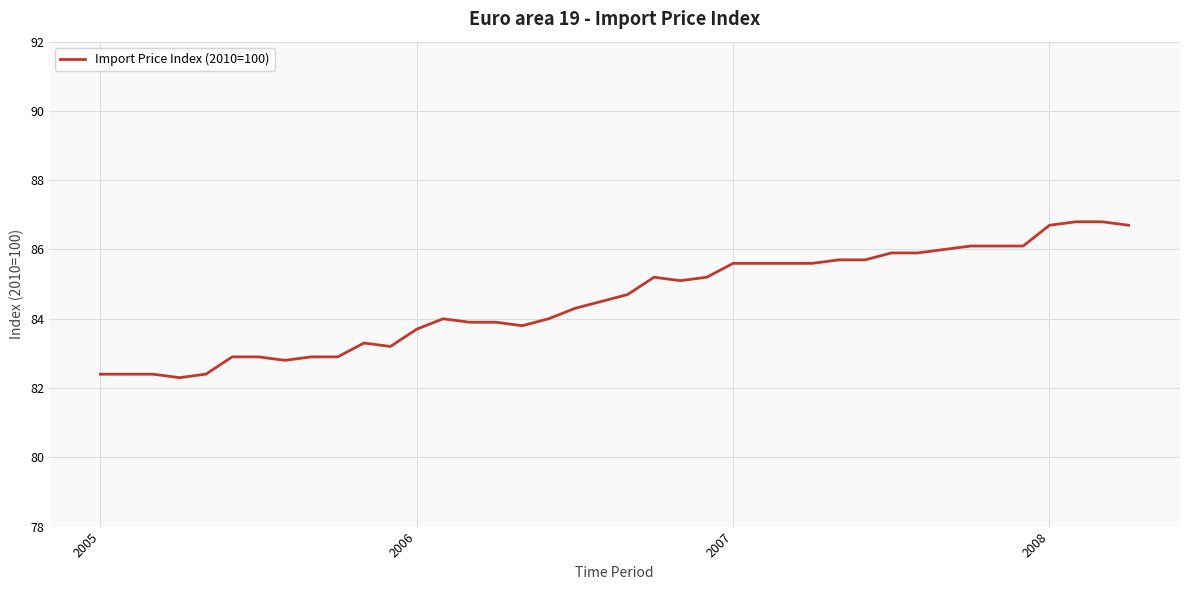

What is the smallest value displayed?

82.3